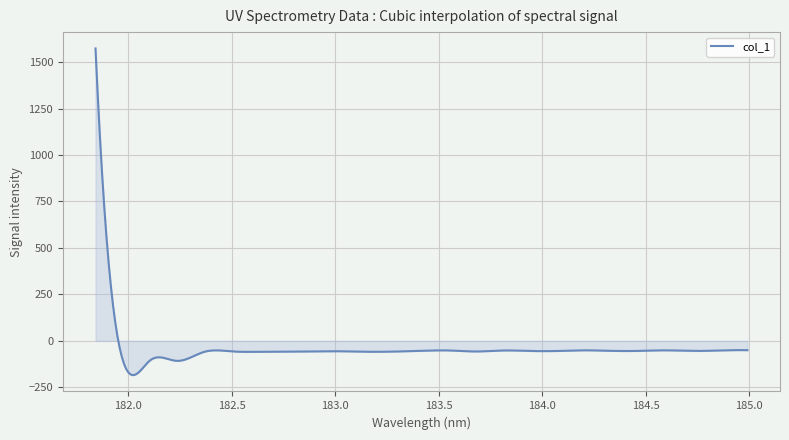

What is the smallest value displayed?

-184.5